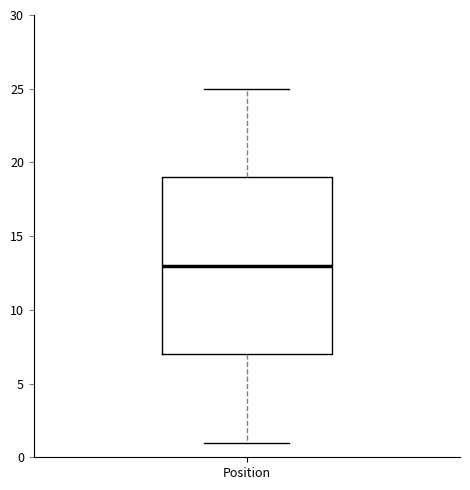

Where is the lower edge of the box for Position on the y-axis? The values are not printed on the chart, so give them approximately, as read against the axis.

7